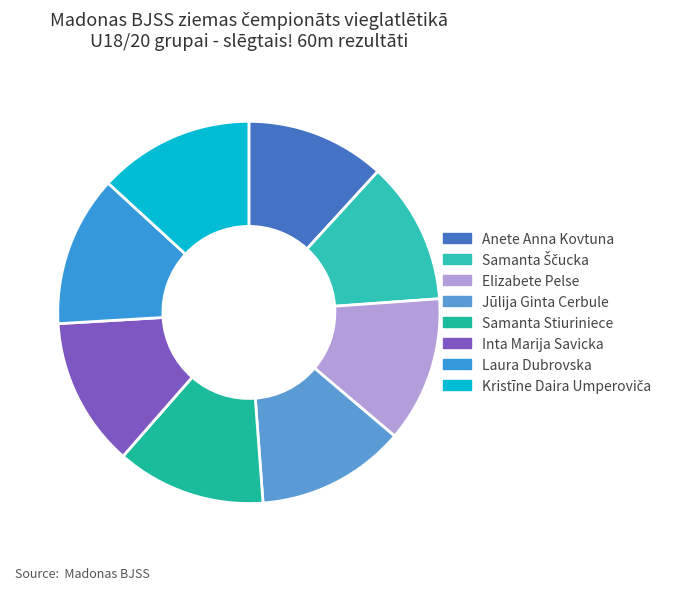

Does any single category account for the majority?

No